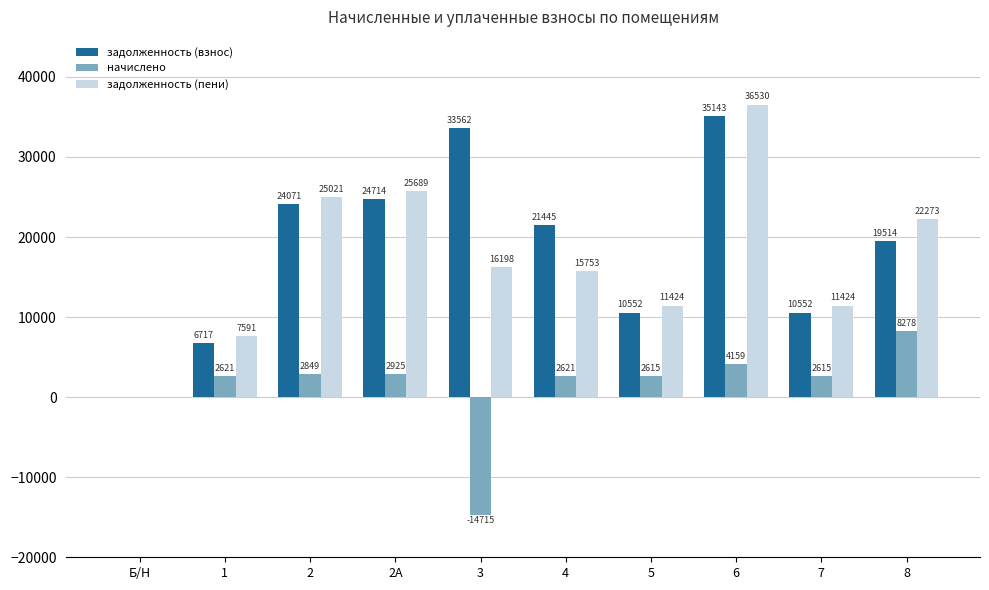

Which series changed the most between Б/Н and 6?

задолженность (пени)